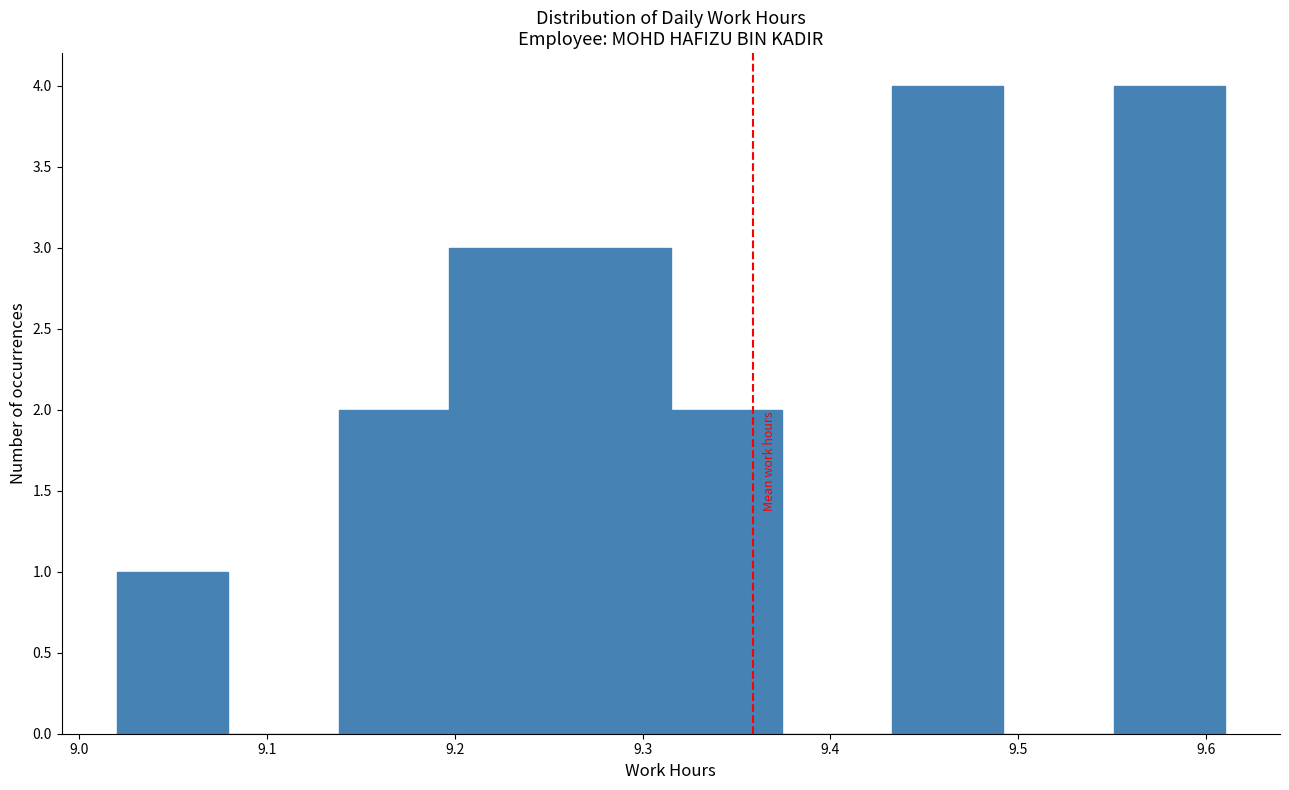

Reading left to right, transcribe this chart: for each bar, give the range it covers on the x-axis and its height. Neither the bar edges nor the heights are printed on the chart, so give them approximately, as read against the axes.

9.020 to 9.079: 1
9.079 to 9.138: 0
9.138 to 9.197: 2
9.197 to 9.256: 3
9.256 to 9.315: 3
9.315 to 9.374: 2
9.374 to 9.433: 0
9.433 to 9.492: 4
9.492 to 9.551: 0
9.551 to 9.610: 4